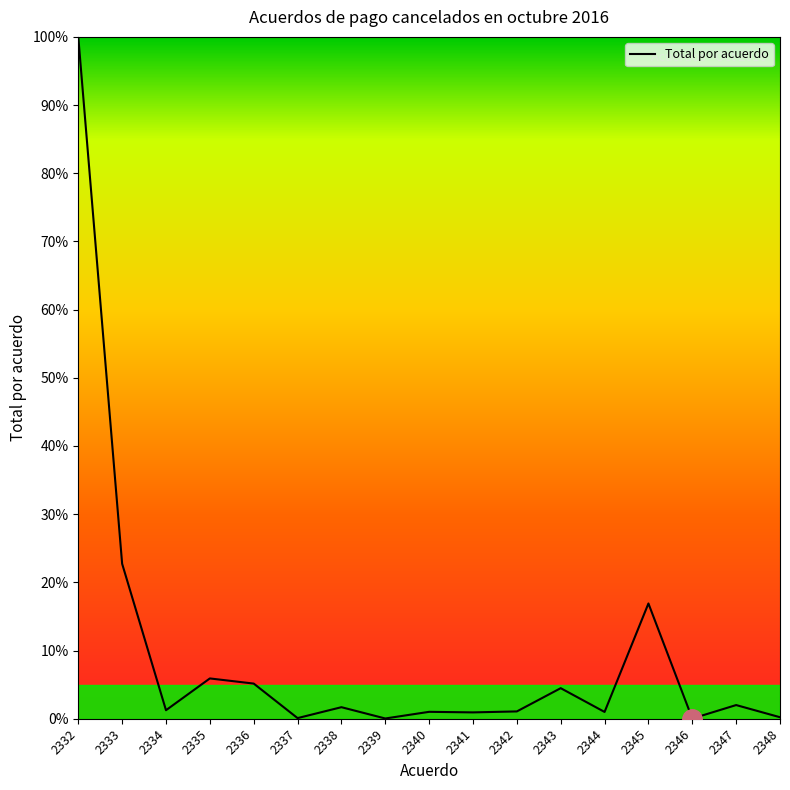

What is the change in value from 2336 to 2343?

-0.7